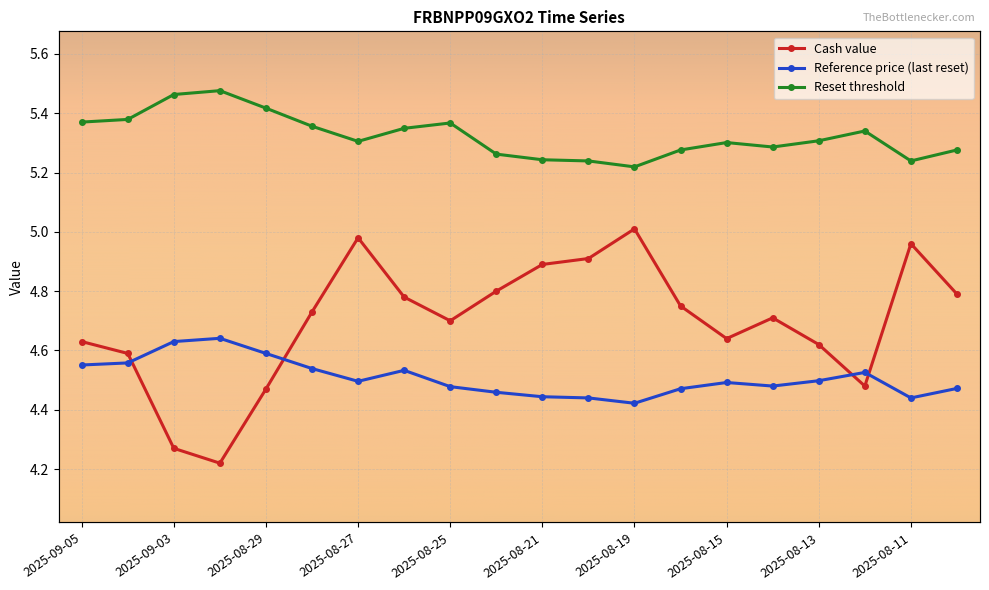

Read the Reset threshold value at 2025-08-27.

5.3